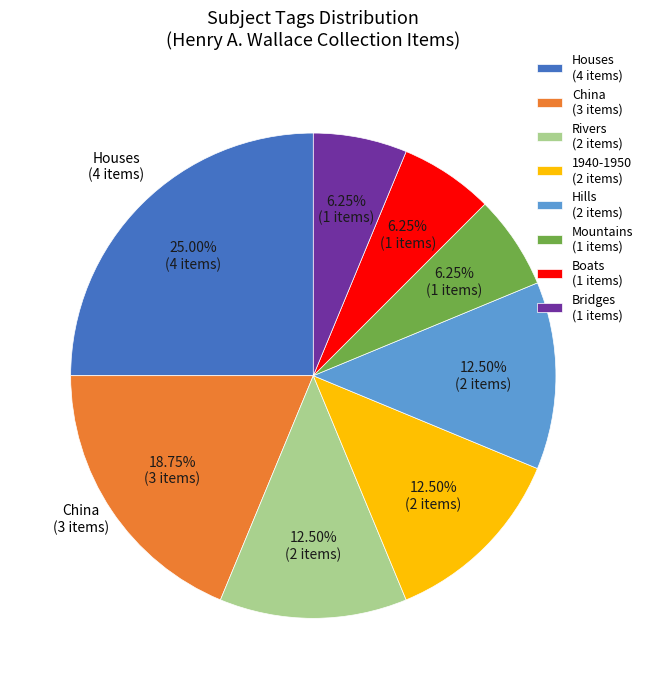

How many segments does this pie chart have?

8